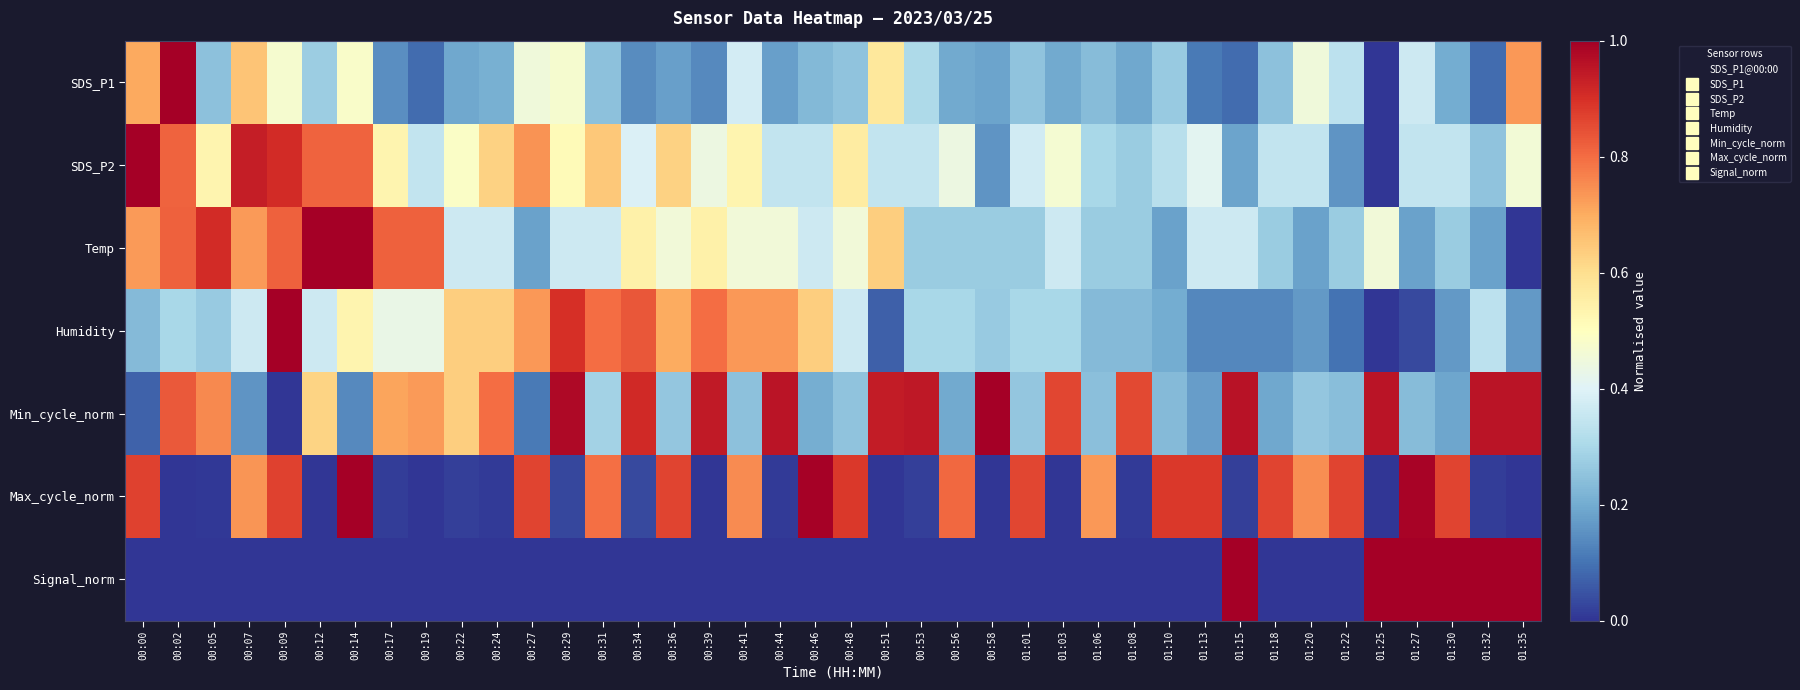

Reading left to right, extract all data points from this chart.

SDS_P1: 00:00=0.7	00:02=1.0	00:05=0.2	00:07=0.7	00:09=0.5	00:12=0.3	00:14=0.5	00:17=0.1	00:19=0.1	00:22=0.2	00:24=0.2	00:27=0.5	00:29=0.5	00:31=0.2	00:34=0.1	00:36=0.2	00:39=0.1	00:41=0.4	00:44=0.2	00:46=0.2	00:48=0.3	00:51=0.6	00:53=0.3	00:56=0.2	00:58=0.2	01:01=0.3	01:03=0.2	01:06=0.2	01:08=0.2	01:10=0.3	01:13=0.1	01:15=0.1	01:18=0.2	01:20=0.5	01:22=0.3	01:25=0.0	01:27=0.4	01:30=0.2	01:32=0.1	01:35=0.7
SDS_P2: 00:00=1.0	00:02=0.8	00:05=0.5	00:07=0.9	00:09=0.9	00:12=0.8	00:14=0.8	00:17=0.5	00:19=0.3	00:22=0.5	00:24=0.6	00:27=0.7	00:29=0.5	00:31=0.6	00:34=0.4	00:36=0.6	00:39=0.4	00:41=0.5	00:44=0.3	00:46=0.3	00:48=0.6	00:51=0.3	00:53=0.3	00:56=0.4	00:58=0.2	01:01=0.4	01:03=0.5	01:06=0.3	01:08=0.3	01:10=0.3	01:13=0.4	01:15=0.2	01:18=0.3	01:20=0.3	01:22=0.2	01:25=0.0	01:27=0.3	01:30=0.3	01:32=0.3	01:35=0.5
Temp: 00:00=0.7	00:02=0.8	00:05=0.9	00:07=0.7	00:09=0.8	00:12=1.0	00:14=1.0	00:17=0.8	00:19=0.8	00:22=0.4	00:24=0.4	00:27=0.2	00:29=0.4	00:31=0.4	00:34=0.5	00:36=0.5	00:39=0.5	00:41=0.5	00:44=0.5	00:46=0.4	00:48=0.5	00:51=0.6	00:53=0.3	00:56=0.3	00:58=0.3	01:01=0.3	01:03=0.4	01:06=0.3	01:08=0.3	01:10=0.2	01:13=0.4	01:15=0.4	01:18=0.3	01:20=0.2	01:22=0.3	01:25=0.5	01:27=0.2	01:30=0.3	01:32=0.2	01:35=0.0
Humidity: 00:00=0.2	00:02=0.3	00:05=0.3	00:07=0.4	00:09=1.0	00:12=0.4	00:14=0.5	00:17=0.4	00:19=0.4	00:22=0.6	00:24=0.6	00:27=0.7	00:29=0.9	00:31=0.8	00:34=0.8	00:36=0.7	00:39=0.8	00:41=0.7	00:44=0.7	00:46=0.6	00:48=0.4	00:51=0.1	00:53=0.3	00:56=0.3	00:58=0.3	01:01=0.3	01:03=0.3	01:06=0.2	01:08=0.2	01:10=0.2	01:13=0.1	01:15=0.1	01:18=0.1	01:20=0.2	01:22=0.1	01:25=0.0	01:27=0.0	01:30=0.2	01:32=0.3	01:35=0.2
Min_cycle_norm: 00:00=0.1	00:02=0.8	00:05=0.8	00:07=0.2	00:09=0.0	00:12=0.6	00:14=0.1	00:17=0.7	00:19=0.7	00:22=0.6	00:24=0.8	00:27=0.1	00:29=1.0	00:31=0.3	00:34=0.9	00:36=0.3	00:39=0.9	00:41=0.2	00:44=1.0	00:46=0.2	00:48=0.3	00:51=0.9	00:53=0.9	00:56=0.2	00:58=1.0	01:01=0.3	01:03=0.9	01:06=0.2	01:08=0.9	01:10=0.2	01:13=0.2	01:15=1.0	01:18=0.2	01:20=0.3	01:22=0.2	01:25=1.0	01:27=0.2	01:30=0.2	01:32=1.0	01:35=1.0
Max_cycle_norm: 00:00=0.9	00:02=0.0	00:05=0.0	00:07=0.7	00:09=0.9	00:12=0.0	00:14=1.0	00:17=0.0	00:19=0.0	00:22=0.0	00:24=0.0	00:27=0.9	00:29=0.0	00:31=0.8	00:34=0.0	00:36=0.9	00:39=0.0	00:41=0.8	00:44=0.0	00:46=1.0	00:48=0.9	00:51=0.0	00:53=0.0	00:56=0.8	00:58=0.0	01:01=0.9	01:03=0.0	01:06=0.7	01:08=0.0	01:10=0.9	01:13=0.9	01:15=0.0	01:18=0.9	01:20=0.7	01:22=0.9	01:25=0.0	01:27=1.0	01:30=0.9	01:32=0.0	01:35=0.0
Signal_norm: 00:00=0.0	00:02=0.0	00:05=0.0	00:07=0.0	00:09=0.0	00:12=0.0	00:14=0.0	00:17=0.0	00:19=0.0	00:22=0.0	00:24=0.0	00:27=0.0	00:29=0.0	00:31=0.0	00:34=0.0	00:36=0.0	00:39=0.0	00:41=0.0	00:44=0.0	00:46=0.0	00:48=0.0	00:51=0.0	00:53=0.0	00:56=0.0	00:58=0.0	01:01=0.0	01:03=0.0	01:06=0.0	01:08=0.0	01:10=0.0	01:13=0.0	01:15=1.0	01:18=0.0	01:20=0.0	01:22=0.0	01:25=1.0	01:27=1.0	01:30=1.0	01:32=1.0	01:35=1.0